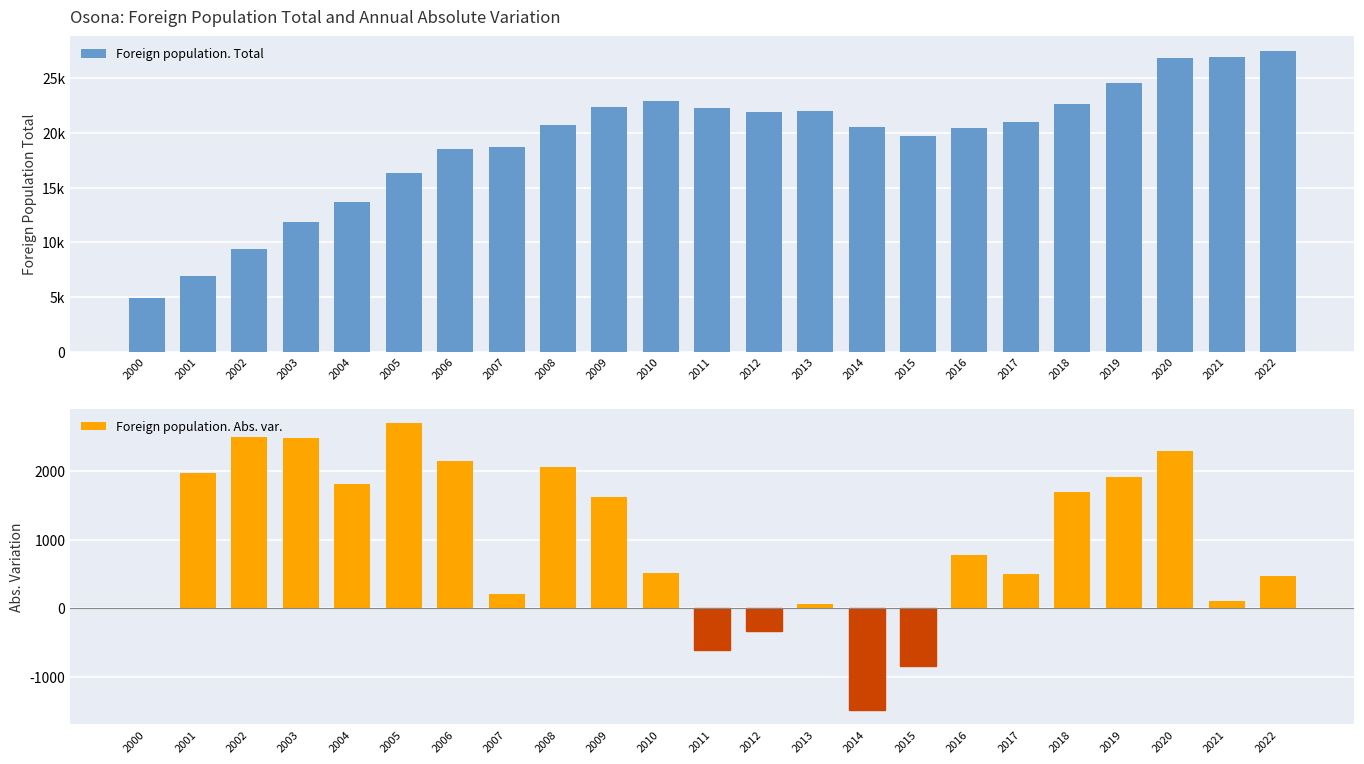

List the series in order of their peak value, lowest first.

Foreign population. Abs. var., Foreign population. Total